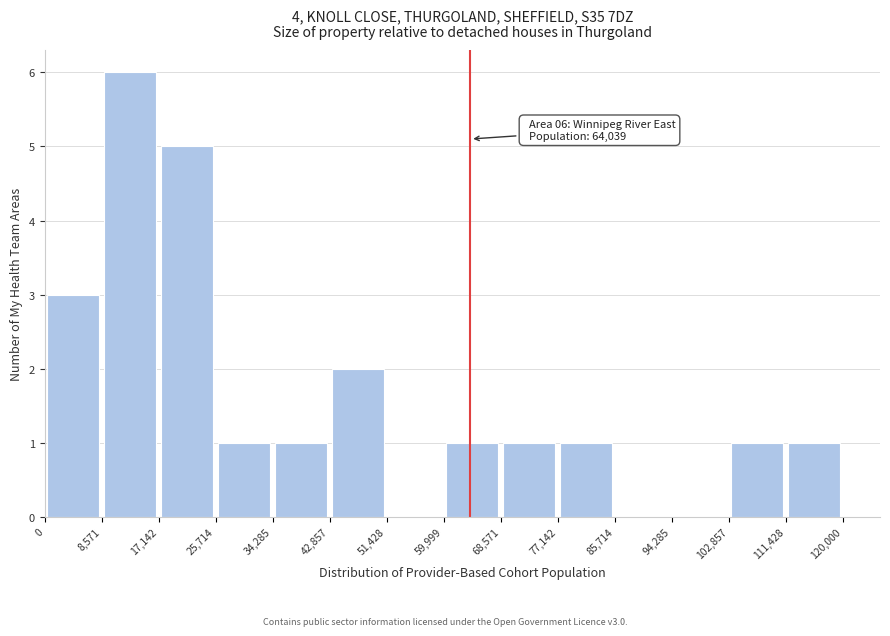

Over which range of the x-axis is the bar tallest?

8,571 to 17,142